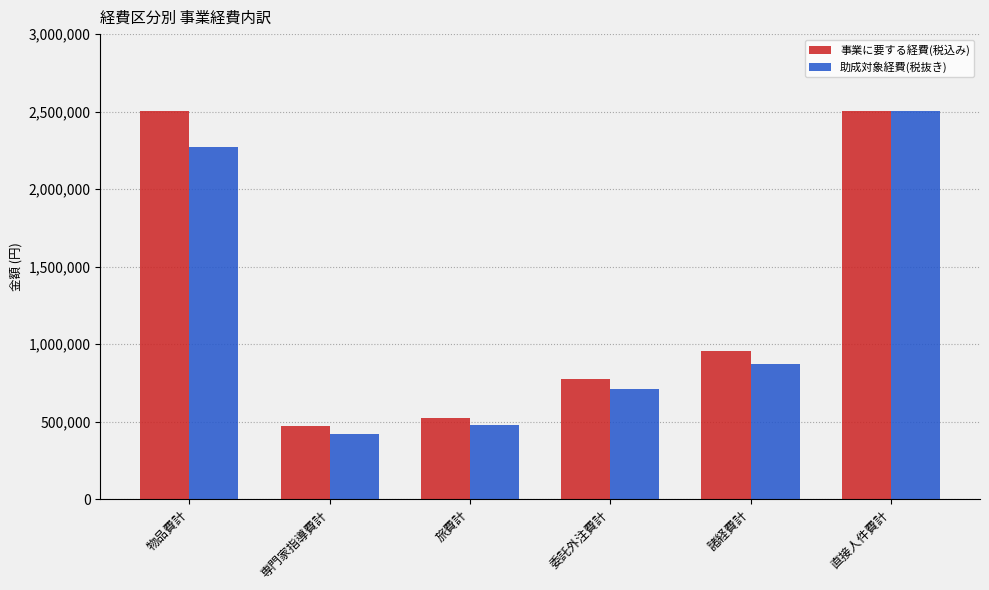

Which series changed the most between 旅費計 and 諸経費計?

事業に要する経費(税込み)